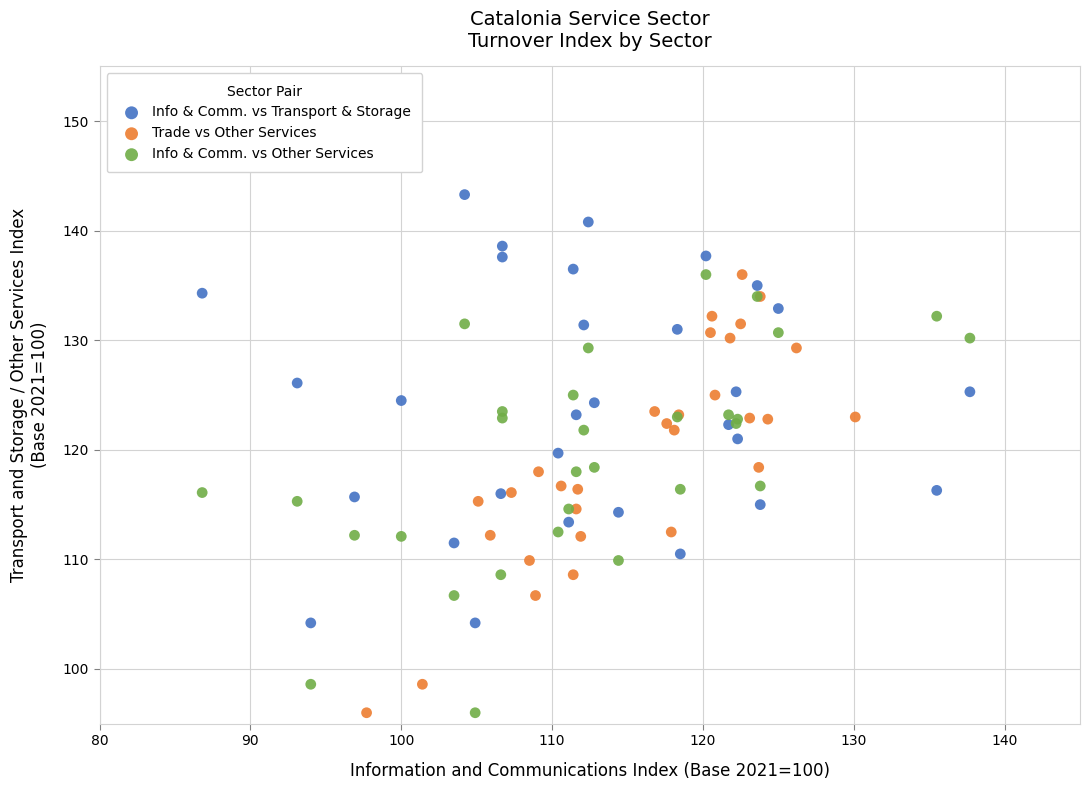

Which series contains the highest Y value?

Info & Comm. vs Transport & Storage